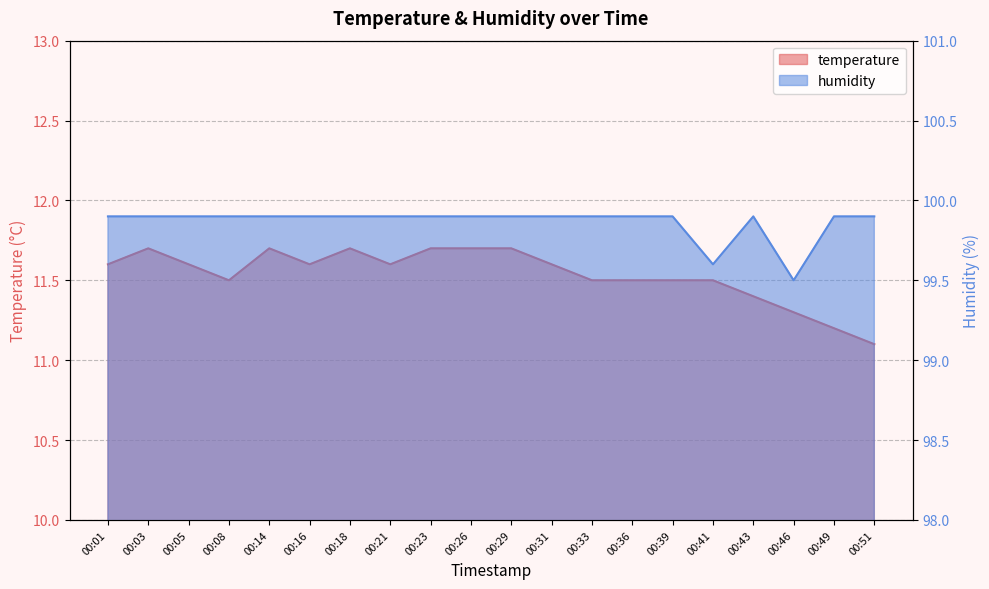

The value of temperature at 00:33 is 15.0. True or false?

False